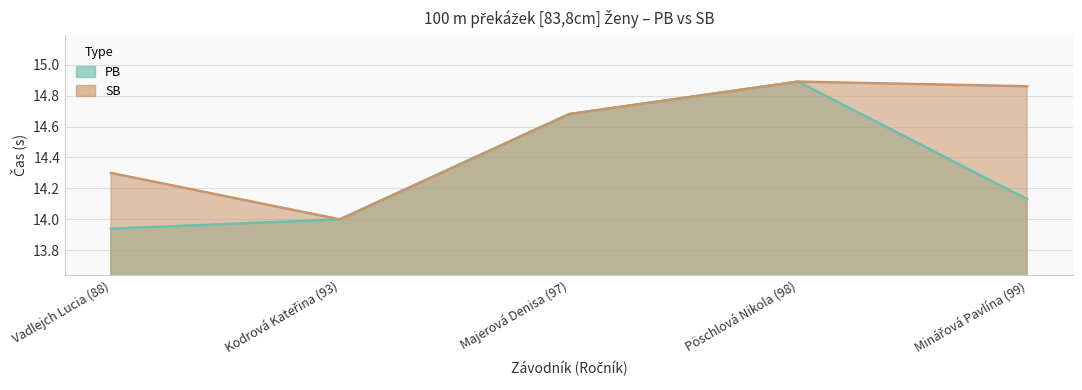

What are all the series names shown in the legend?

PB, SB